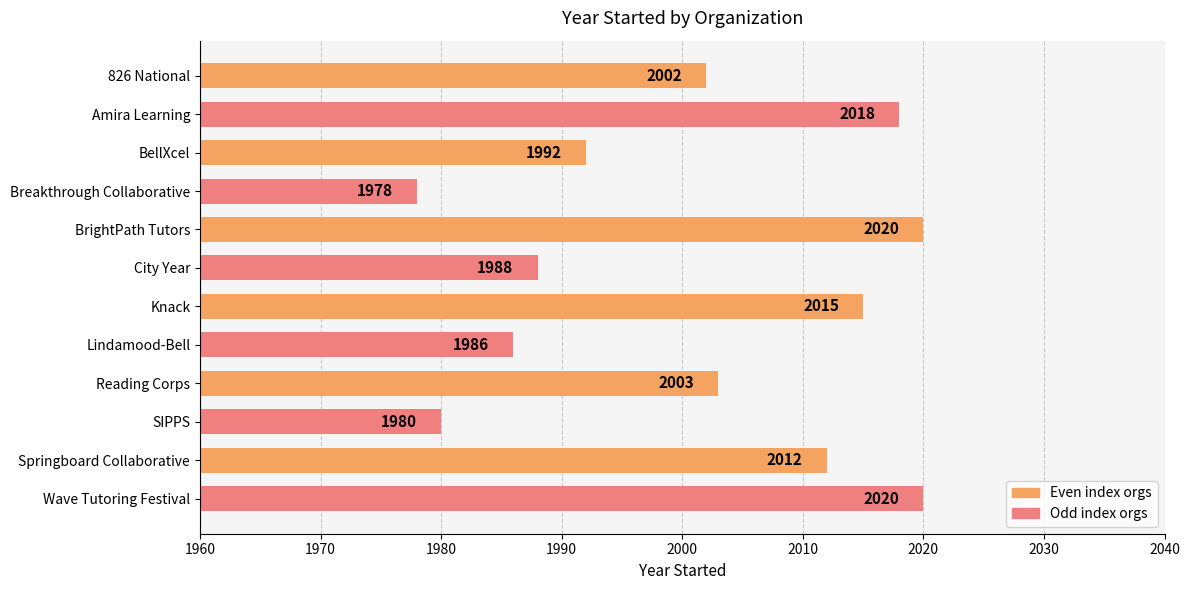

What is the approximate value at BrightPath Tutors, to the nearest 5?

2020